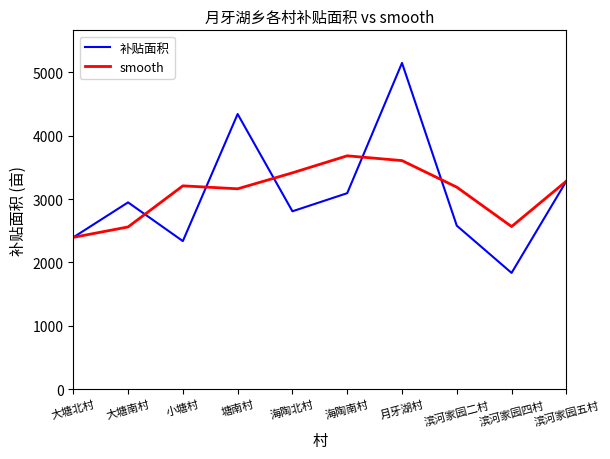

Is it true that 补贴面积 equals 5150.1 at 月牙湖村?

True